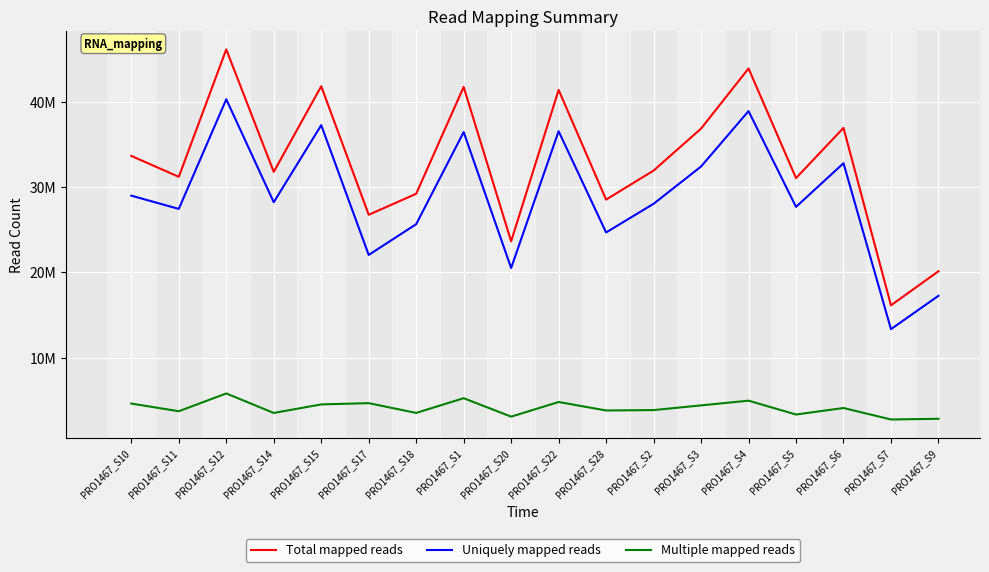

True or false: Uniquely mapped reads has a value of 37407688 at PRO1467_S18.

False